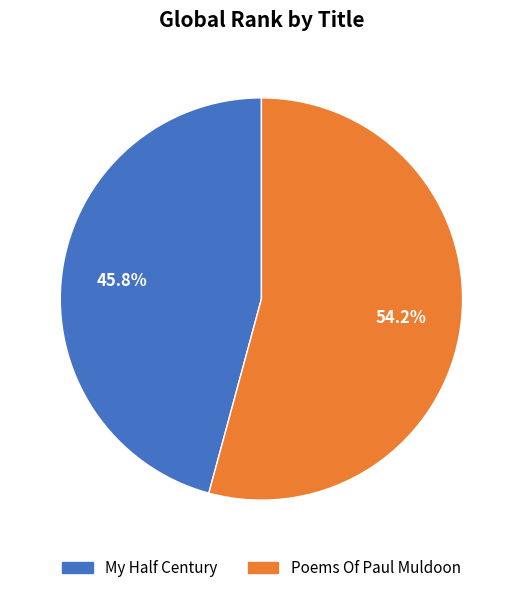

Is there a majority slice in this chart?

Yes